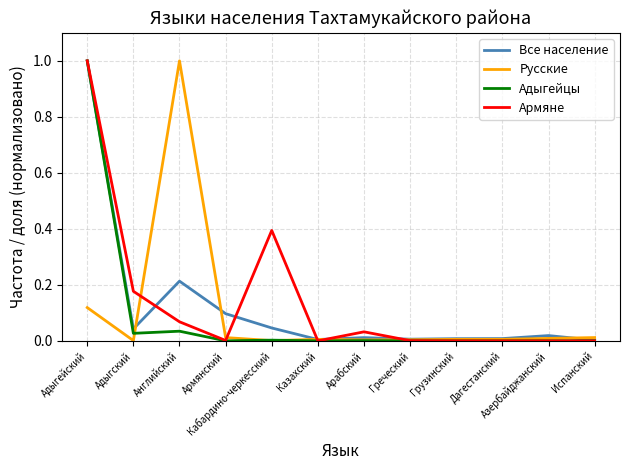

Between Адыгейский and Адыгский, which series saw the biggest shift?

Адыгейцы